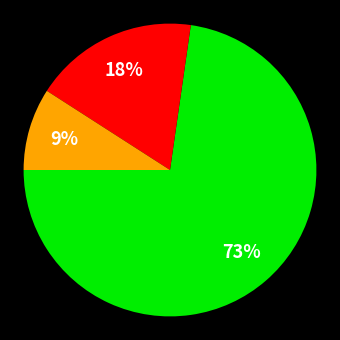

Does any single category account for the majority?

Yes